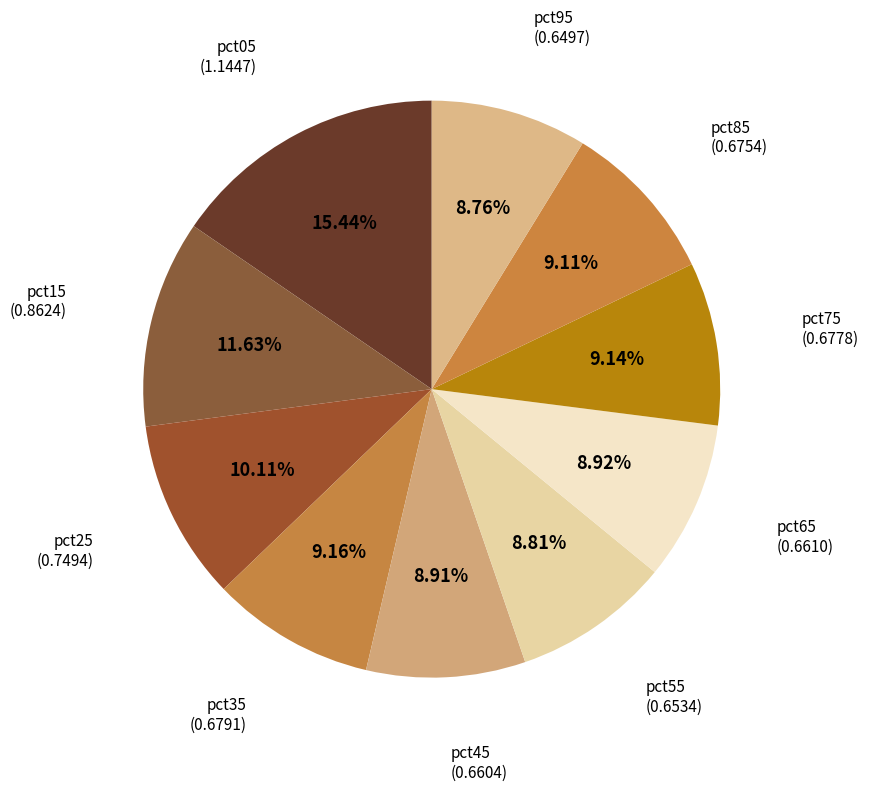

Does any single category account for the majority?

No